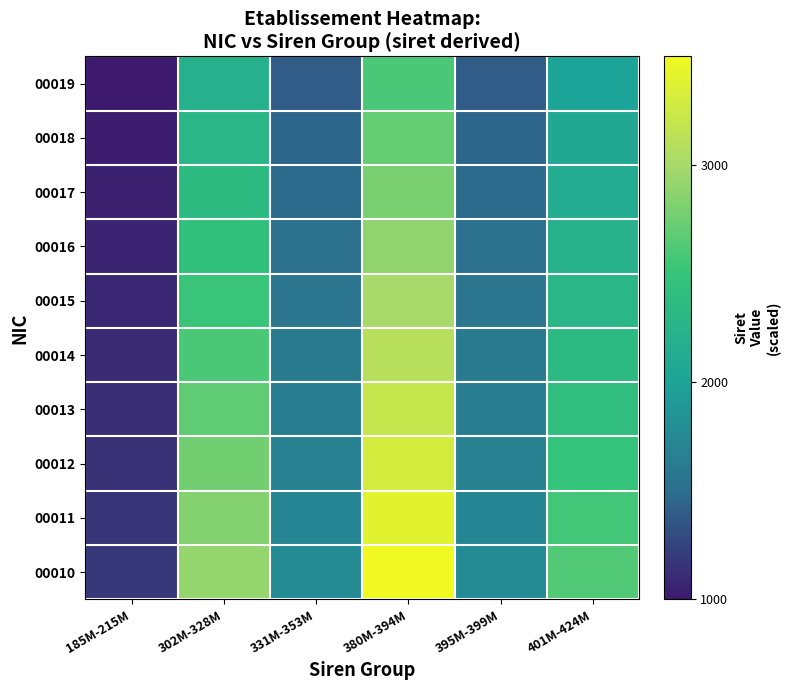

At which label does 00013 reach its peak?

380M-394M